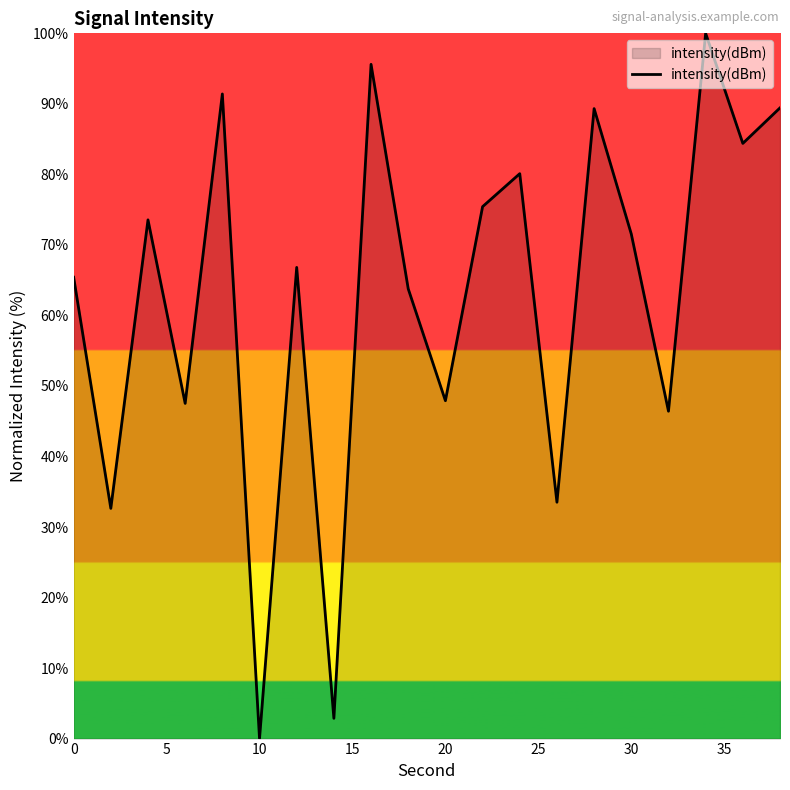

At which category does the chart reach its minimum across all series?

10